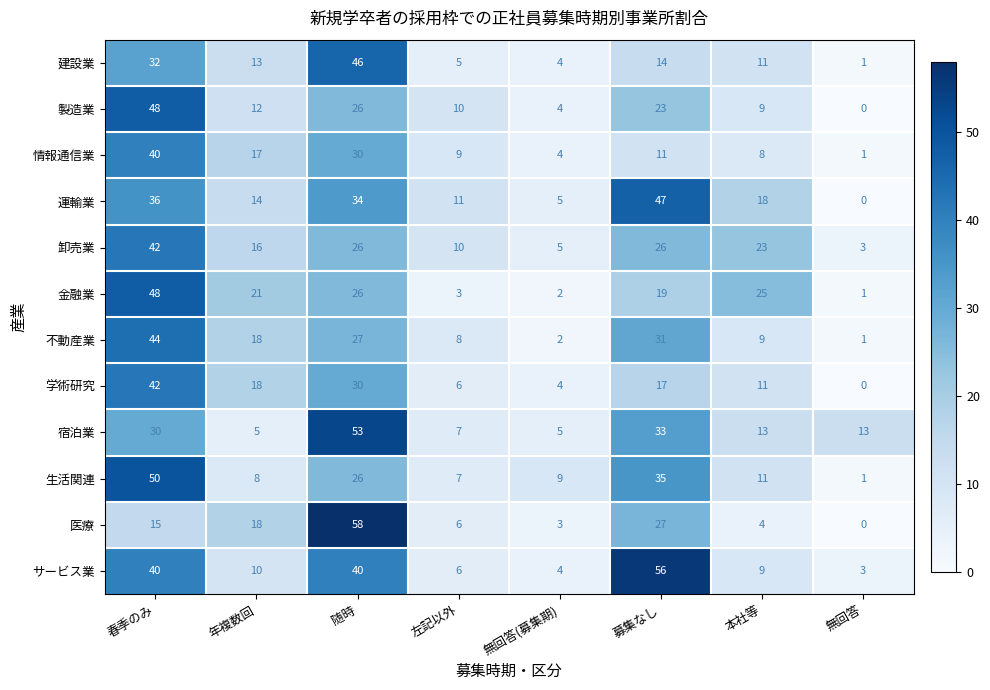

What is the total value across all series at 本社等?

151